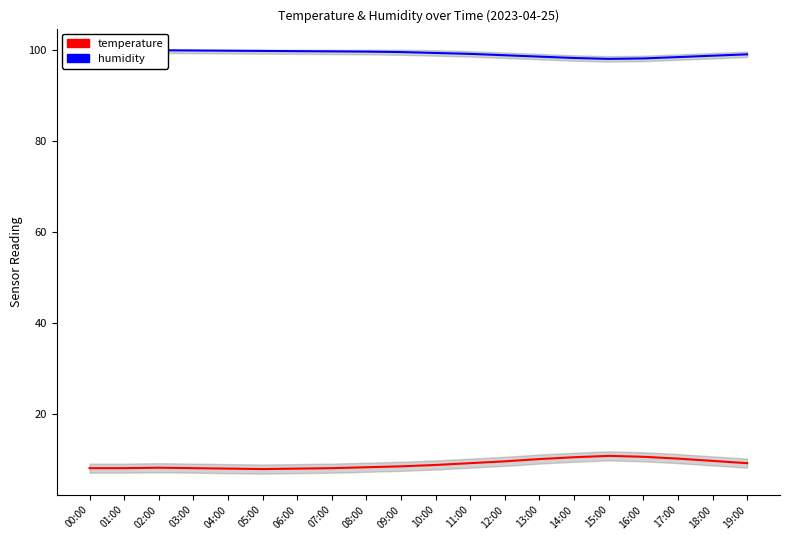

What is the value of the humidity point at the 13th from the left?

98.8